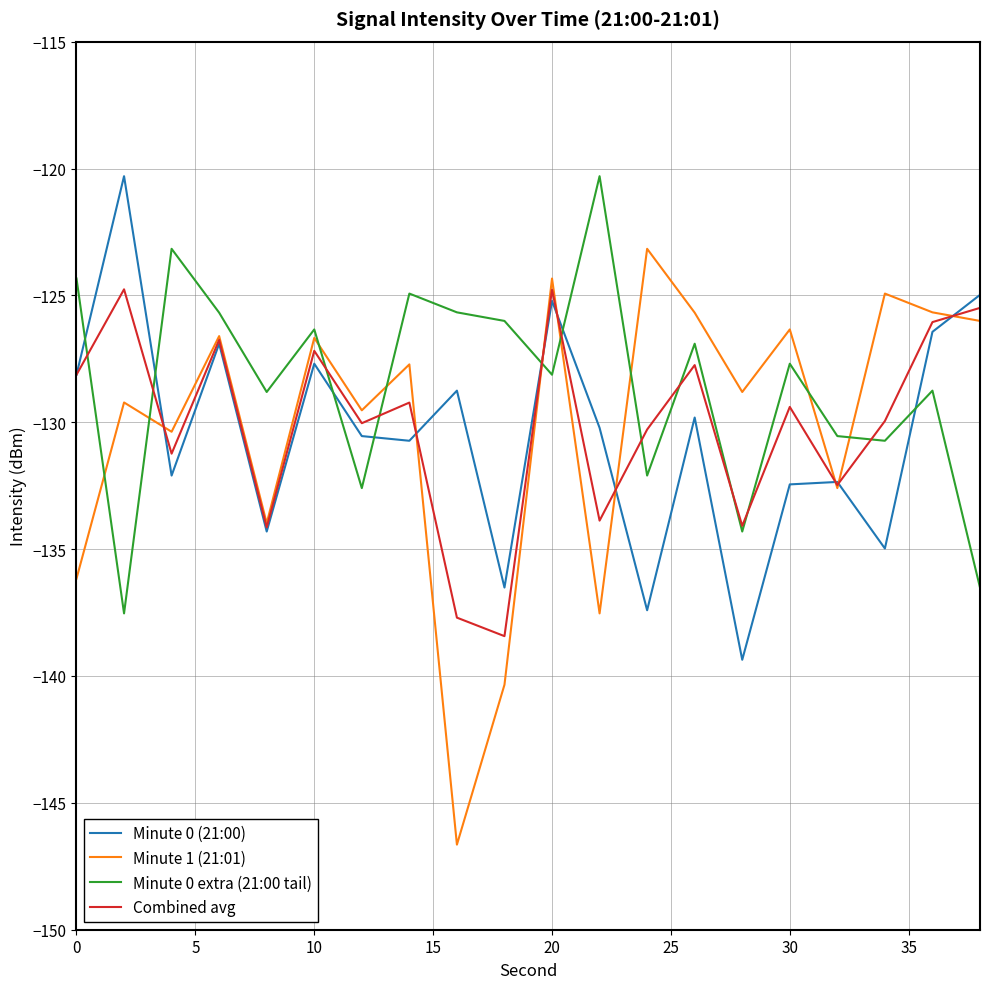

Which series has the largest total across all categories?

Minute 0 extra (21:00 tail)